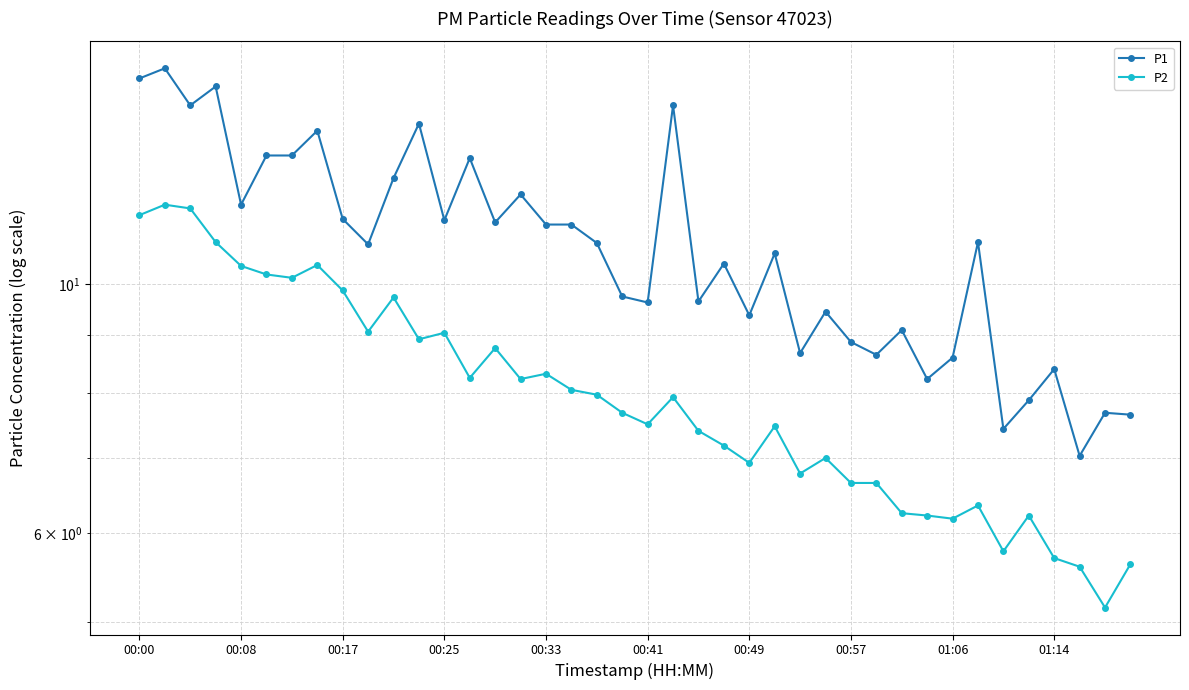

Is it true that P2 equals 2.0 at 19?

False